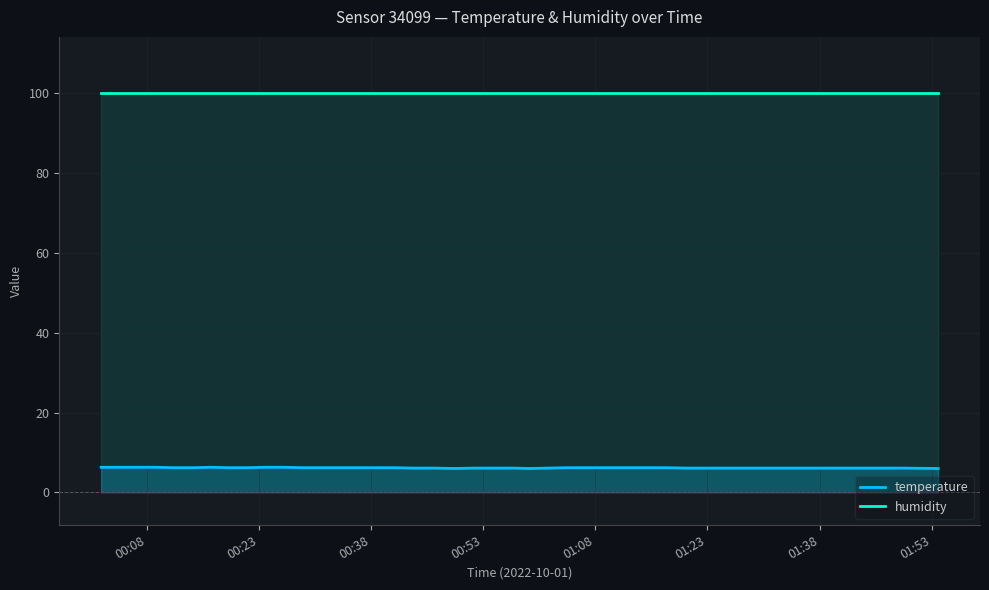

True or false: humidity and temperature cross at least once.

False